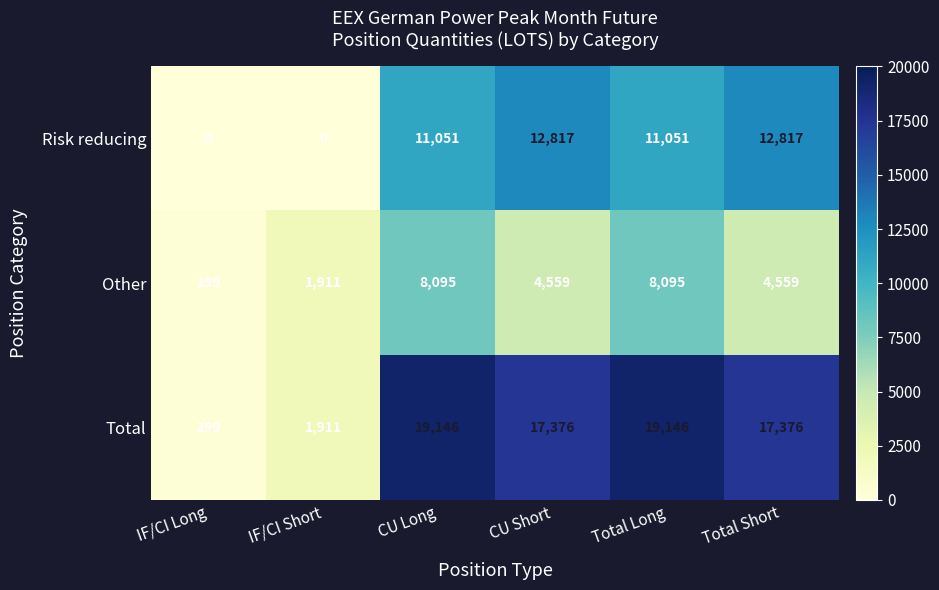

Between IF/CI Short and CU Long, which series saw the biggest shift?

Total